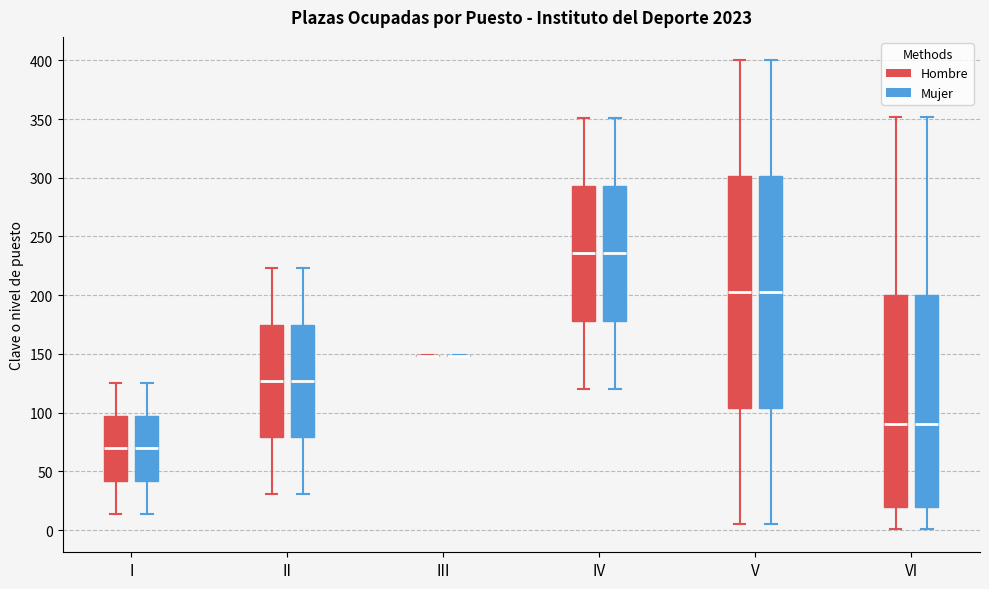

Where does the upper whisker of the box for I (Mujer) end on the y-axis? The values are not printed on the chart, so give them approximately, as read against the axis.

125